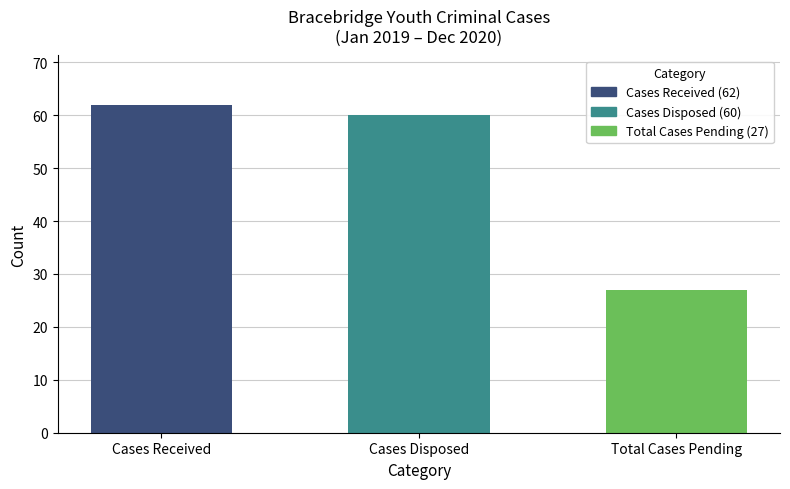

What is the ratio of the value at Total Cases Pending to the value at Cases Disposed?

0.5